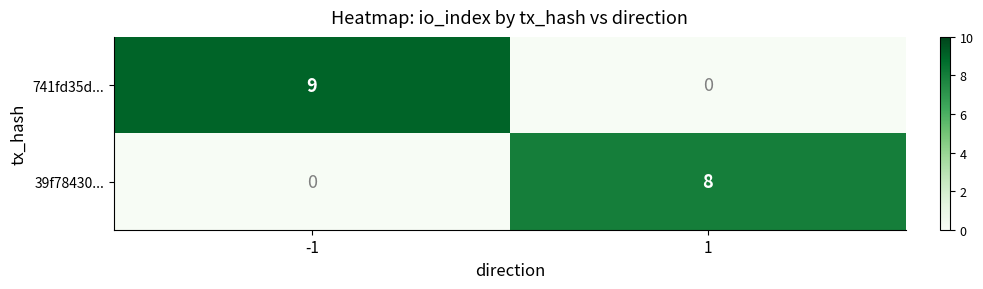

Count the number of data series in this chart.

2